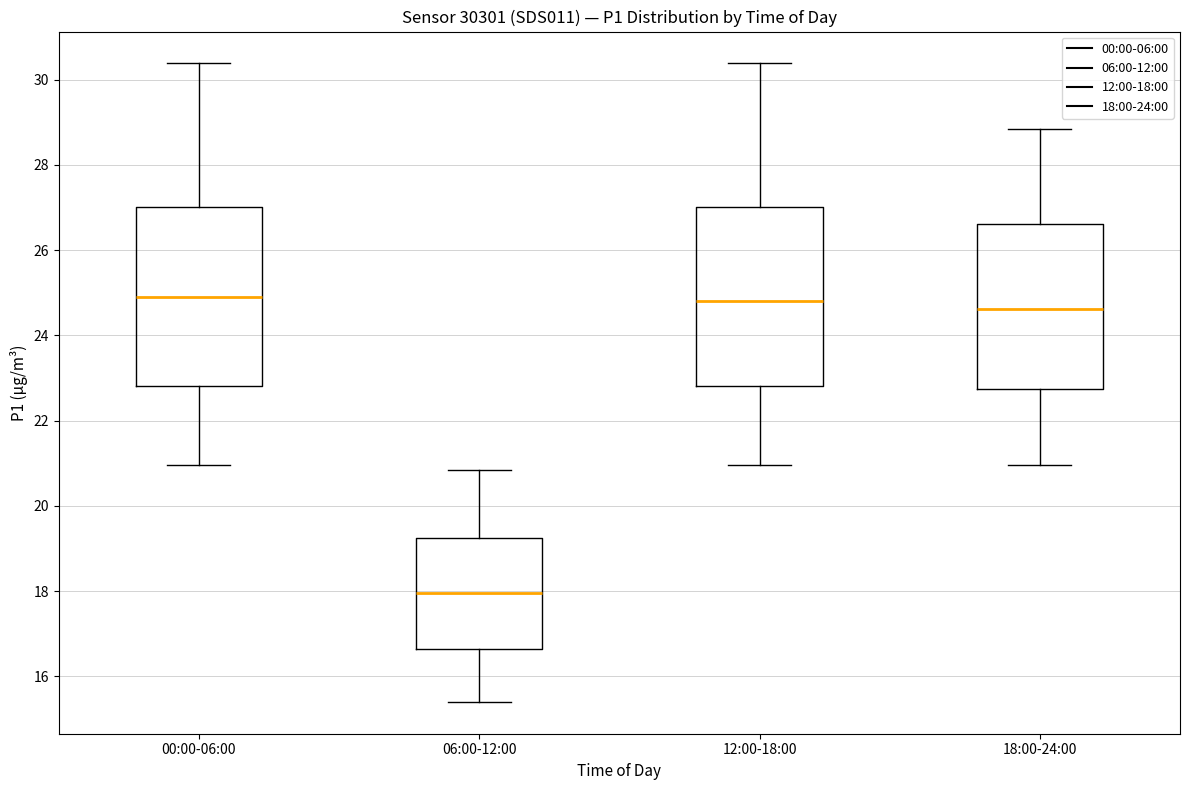

Reading left to right, transcribe this box plot: for each box, give where its median line is, the range the box spans, and where its two whiskers end, as read against the y-axis. The values are not printed on the chart, so give them approximately, as read against the axis.

00:00-06:00: median 25.0, box 22.8 to 27.0, whiskers 21.0 to 30.4
06:00-12:00: median 18.0, box 16.6 to 19.2, whiskers 15.4 to 20.8
12:00-18:00: median 24.8, box 22.8 to 27.0, whiskers 21.0 to 30.4
18:00-24:00: median 24.6, box 22.8 to 26.6, whiskers 21.0 to 28.8